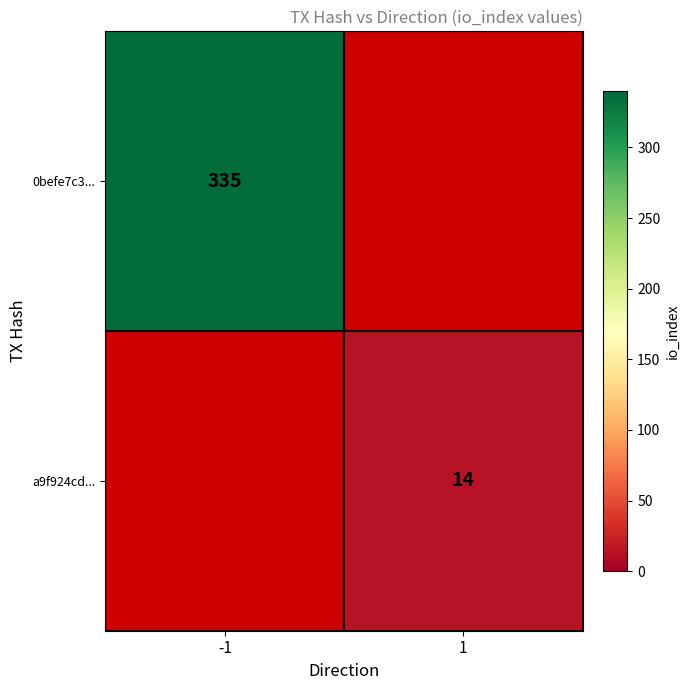

The value of a9f924cd... at 1 is 14. True or false?

True